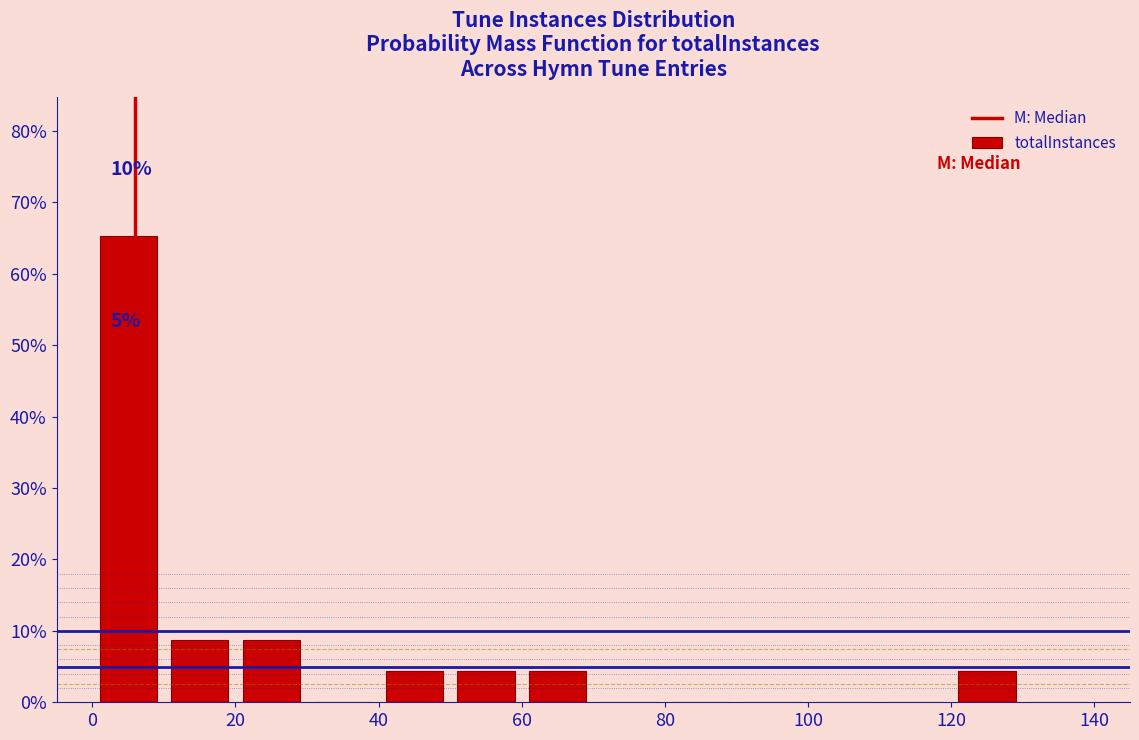

Over which range of the x-axis is the bar tallest?

0 to 10